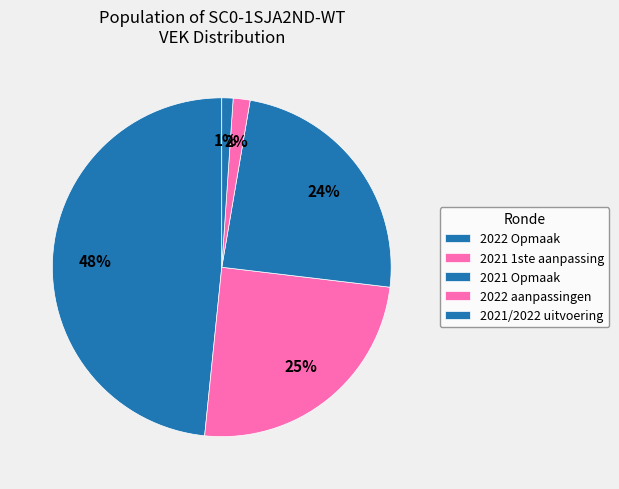

Count the number of slices in the pie.

5